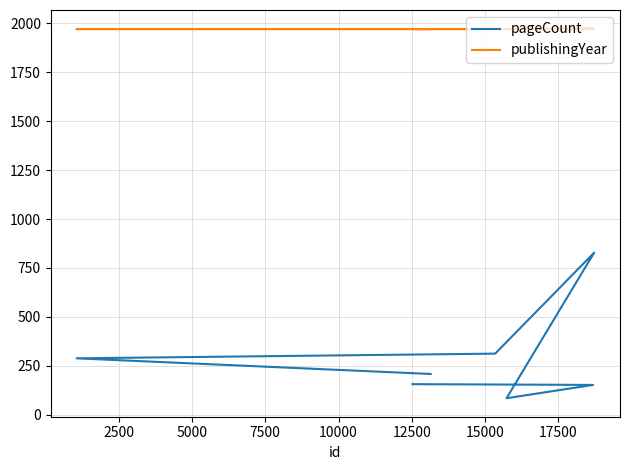

How many lines are shown in the chart?

2